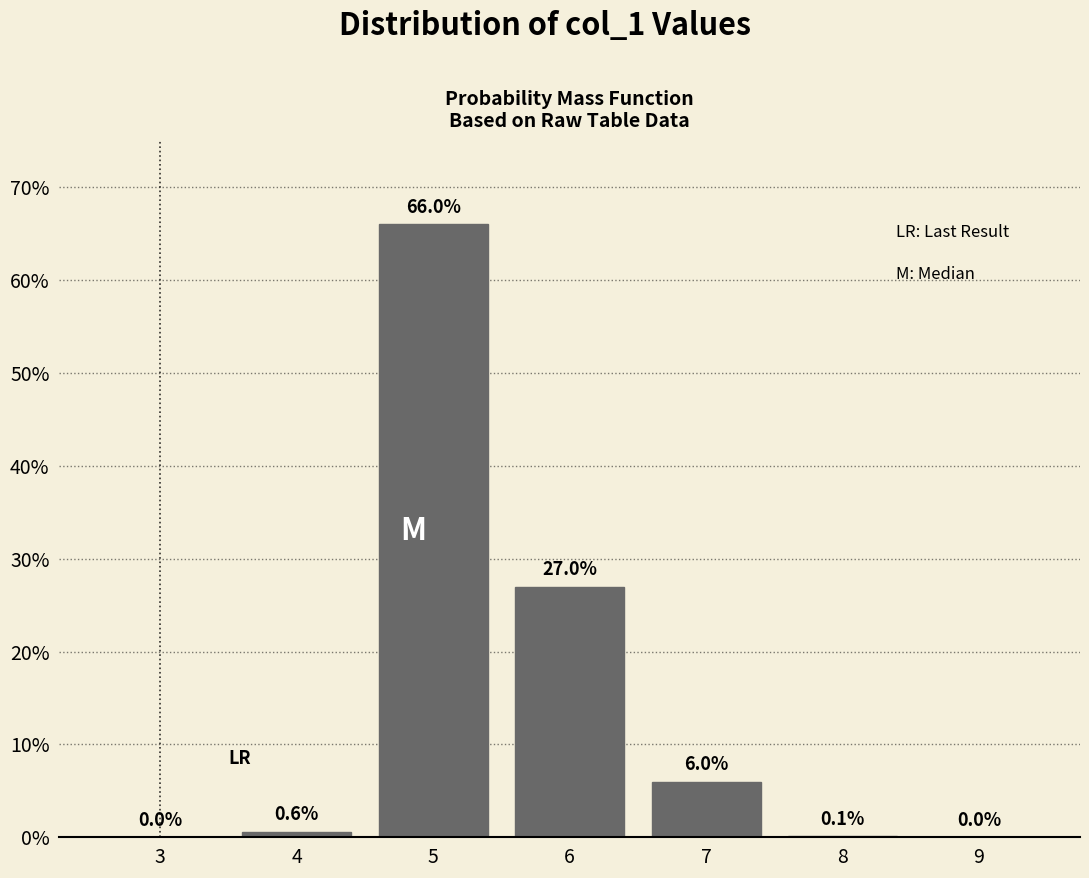

Reading left to right, extract all data points from this chart.

3=0.0	4=0.6	5=66.0	6=27.0	7=6.0	8=0.1	9=0.0